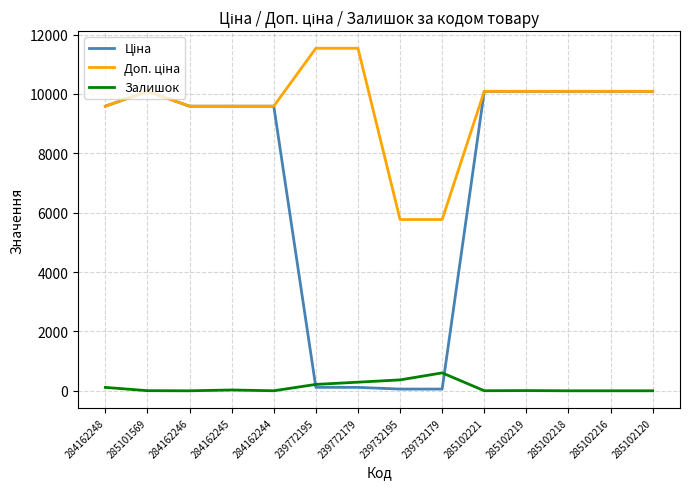

What is the highest value of the Залишок series?

603.0